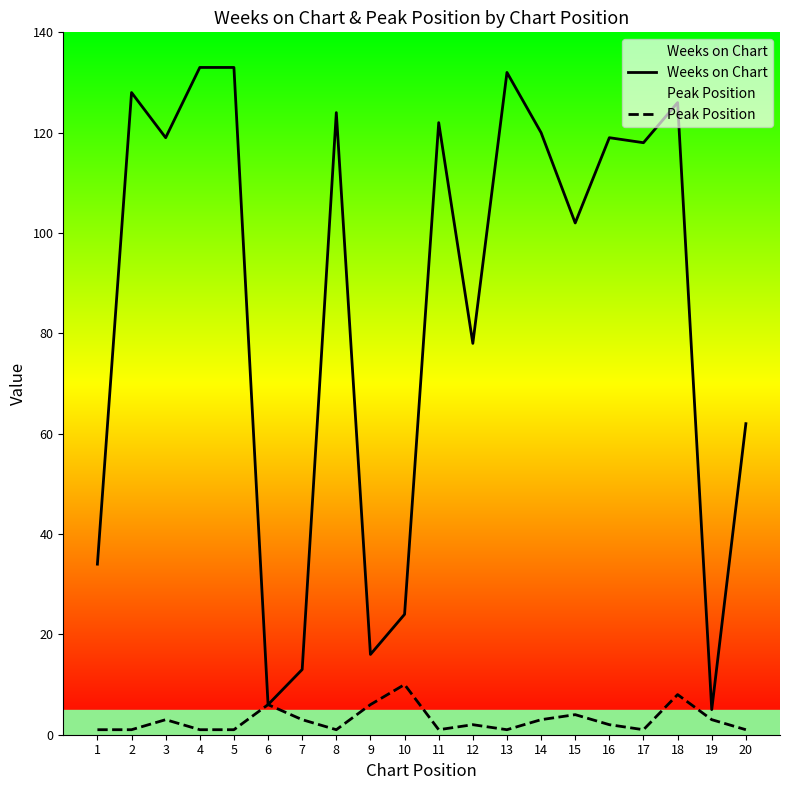

Reading left to right, extract all data points from this chart.

Weeks on Chart: 1=34	2=128	3=119	4=133	5=133	6=6	7=13	8=124	9=16	10=24	11=122	12=78	13=132	14=120	15=102	16=119	17=118	18=126	19=5	20=62
Peak Position: 1=1	2=1	3=3	4=1	5=1	6=6	7=3	8=1	9=6	10=10	11=1	12=2	13=1	14=3	15=4	16=2	17=1	18=8	19=3	20=1